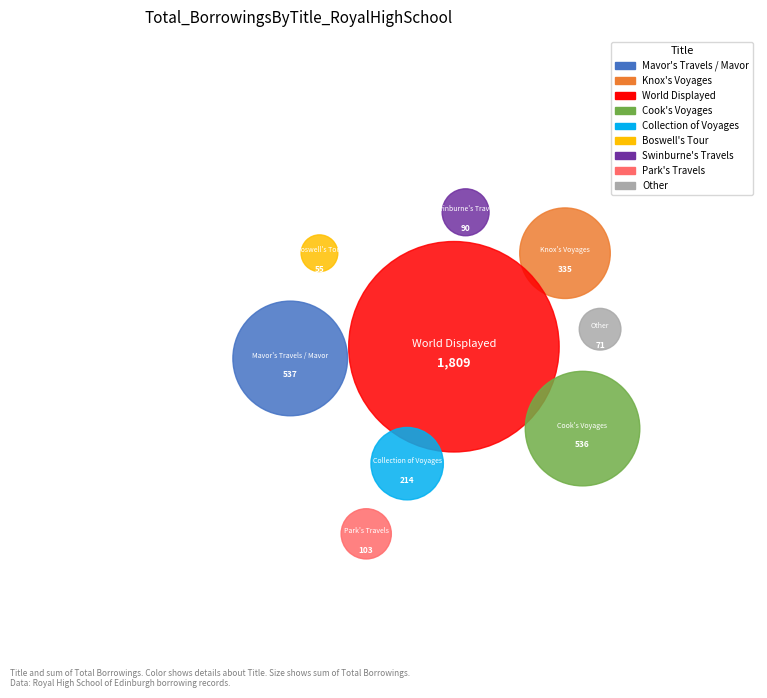

Is Park's Travels the majority of the pie?

No